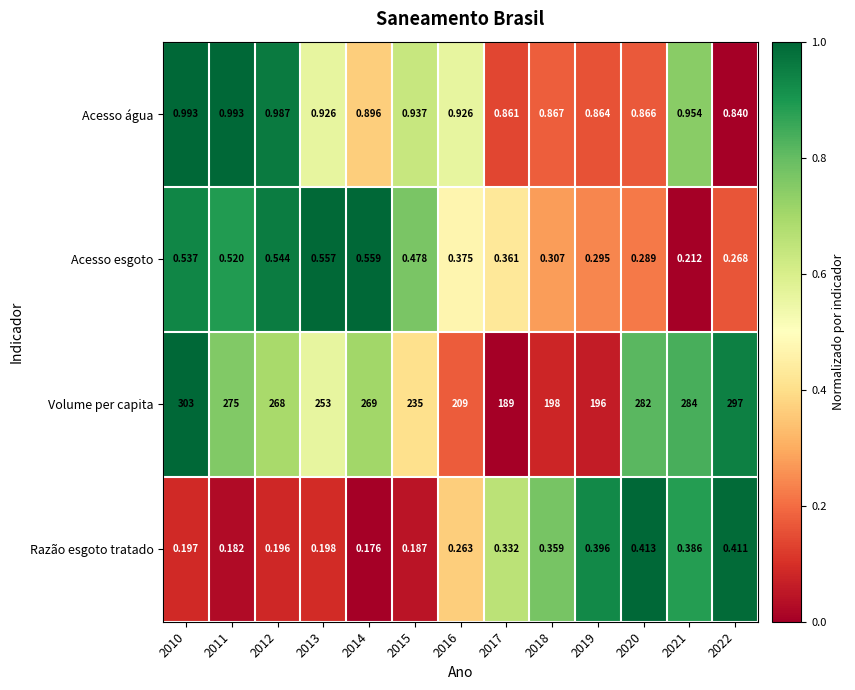

What is the greatest value displayed?

303.0